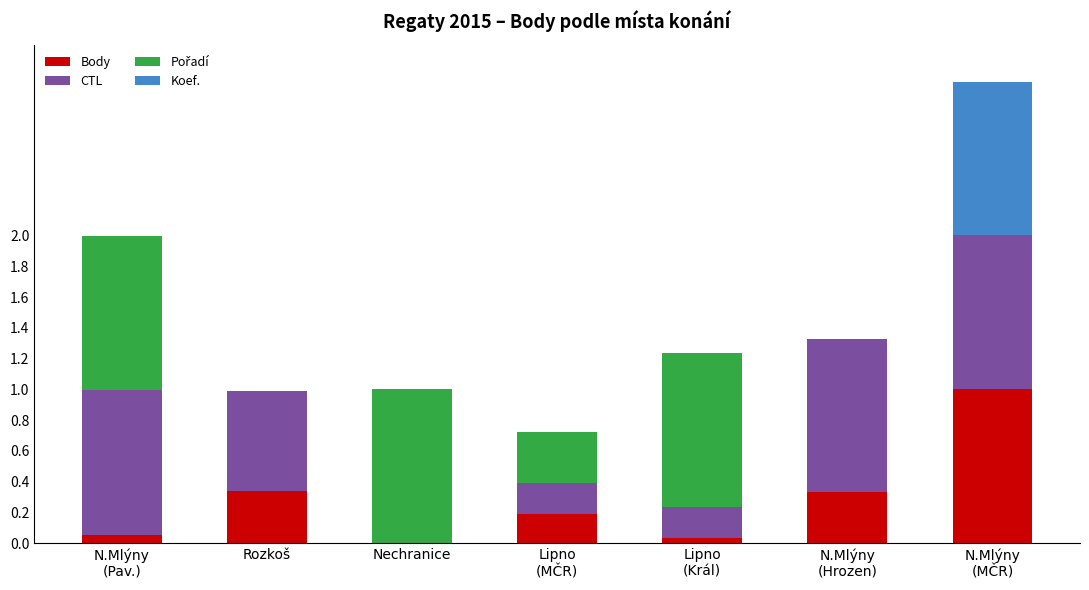

How many series are shown in this chart?

4